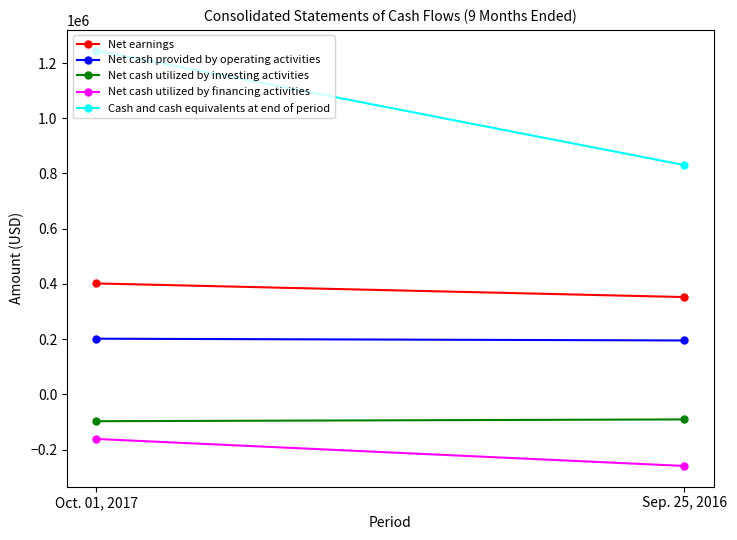

What position from the left is Oct. 01, 2017?

1